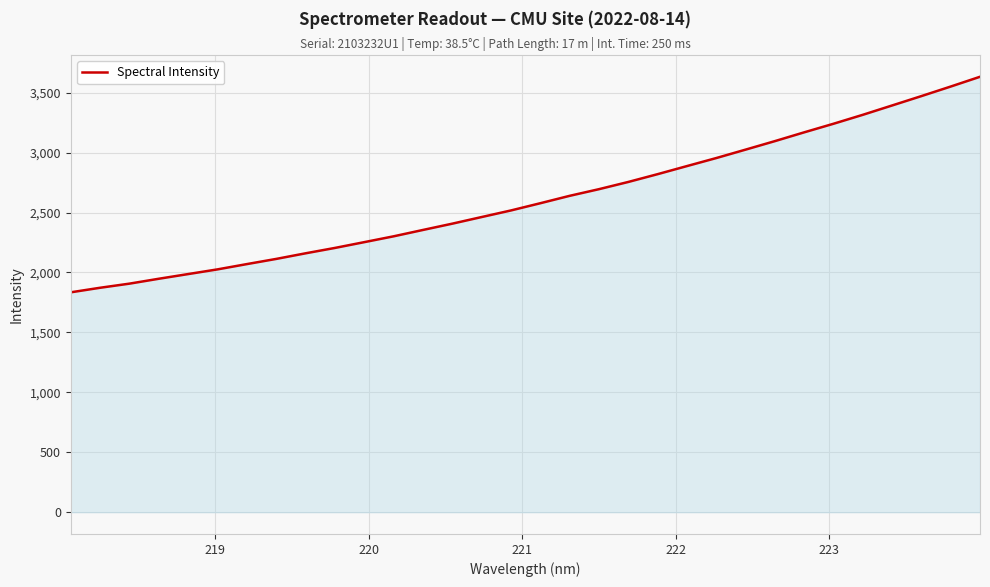

What is the greatest value displayed?

3633.1